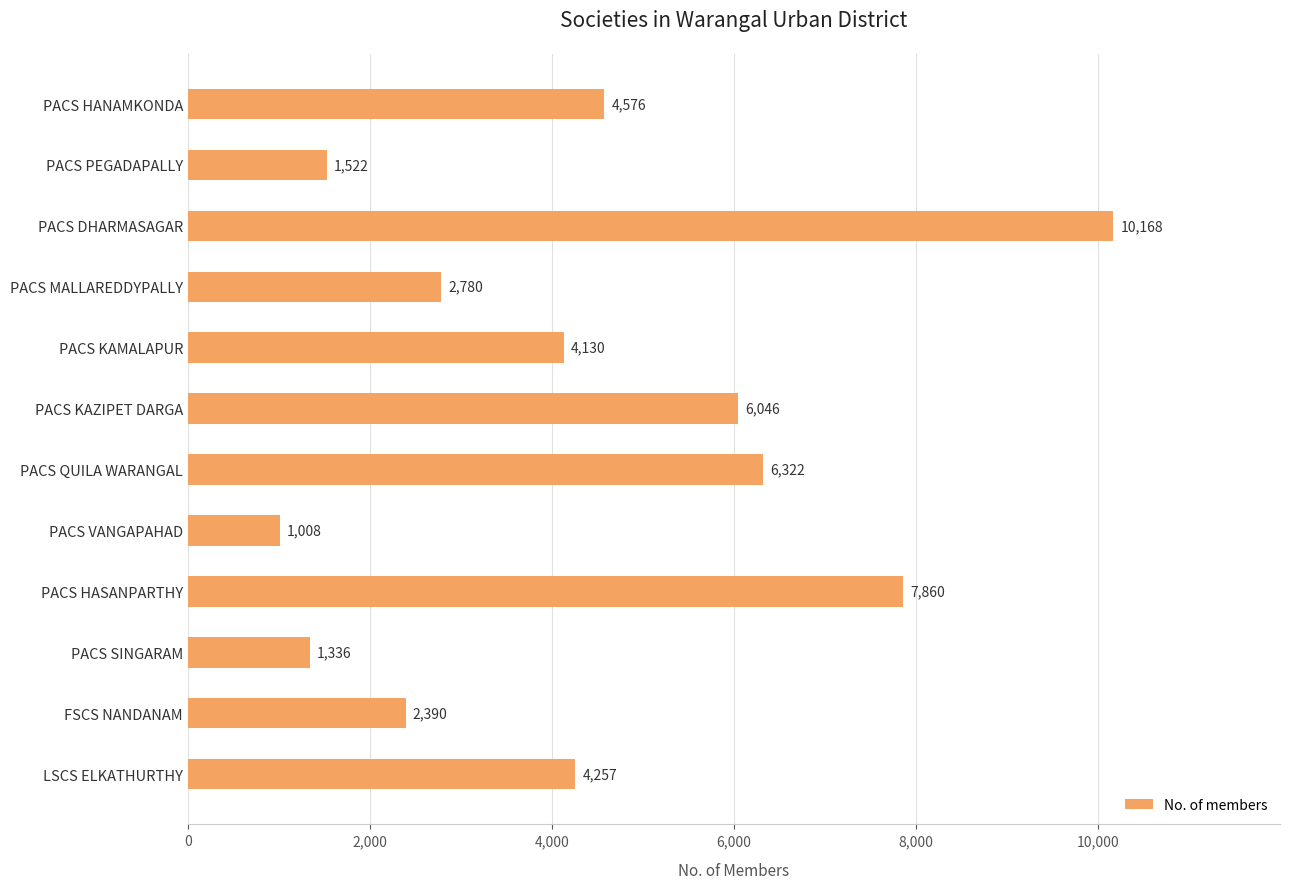

Between PACS PEGADAPALLY and PACS DHARMASAGAR, which is larger?

PACS DHARMASAGAR